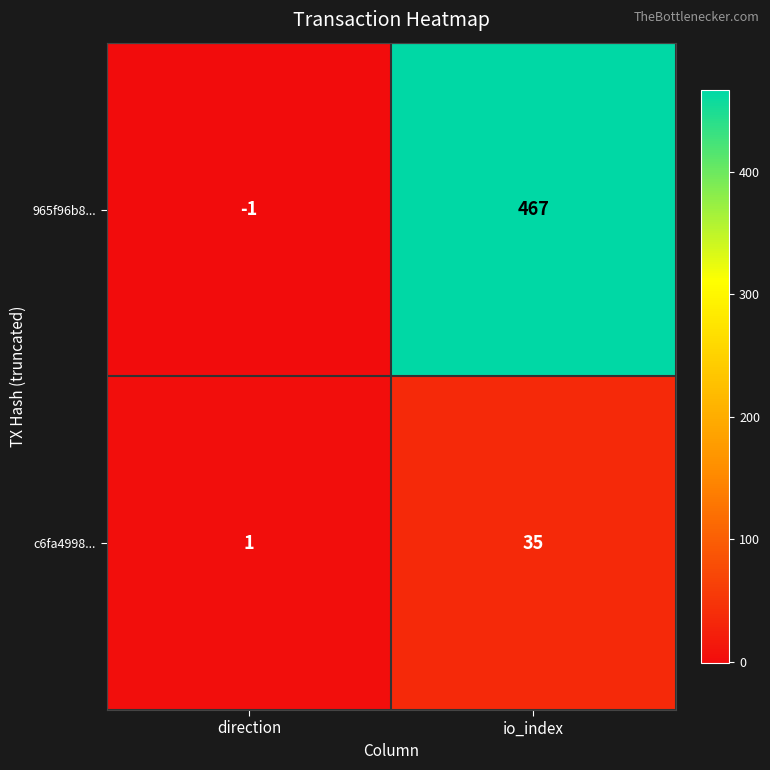

Reading left to right, transcribe all the data shown in this chart.

965f96b8...: direction=-1	io_index=467
c6fa4998...: direction=1	io_index=35